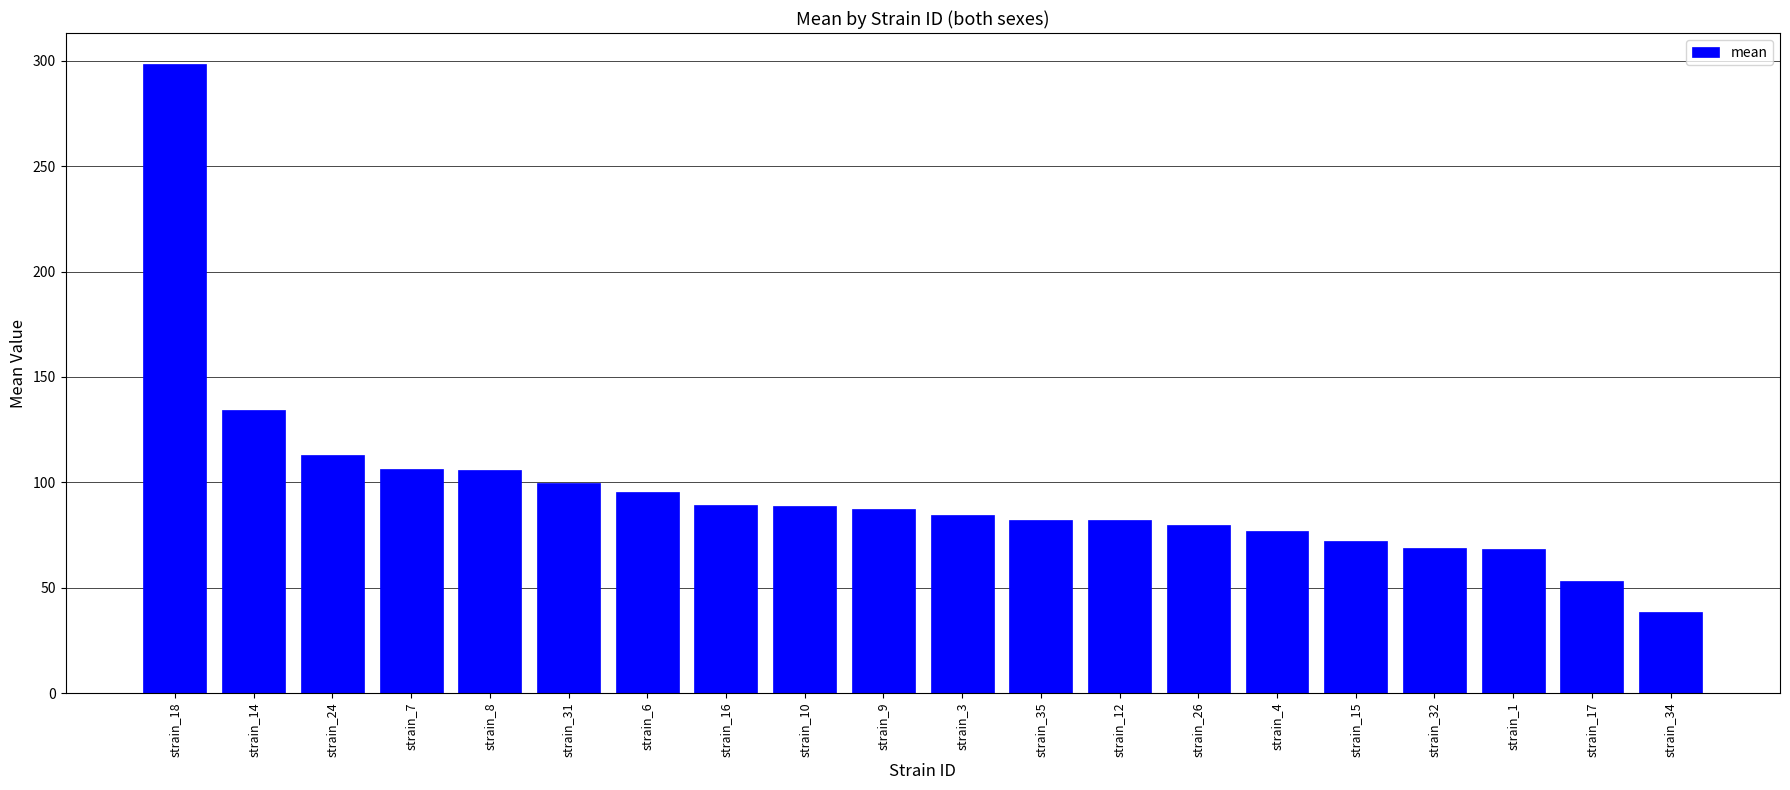

At which label does the data first exceed 87?

strain_18